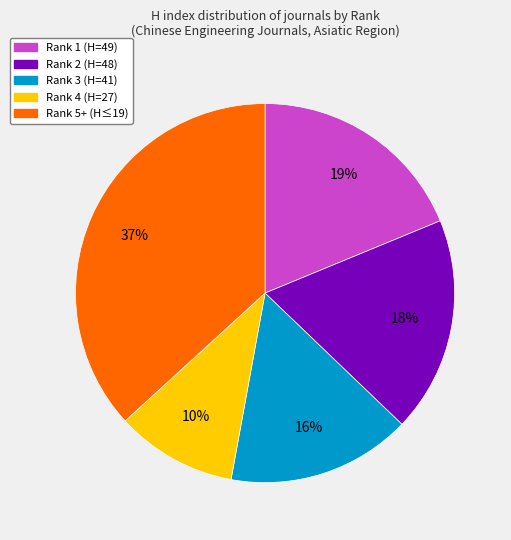

Does any single category account for the majority?

No